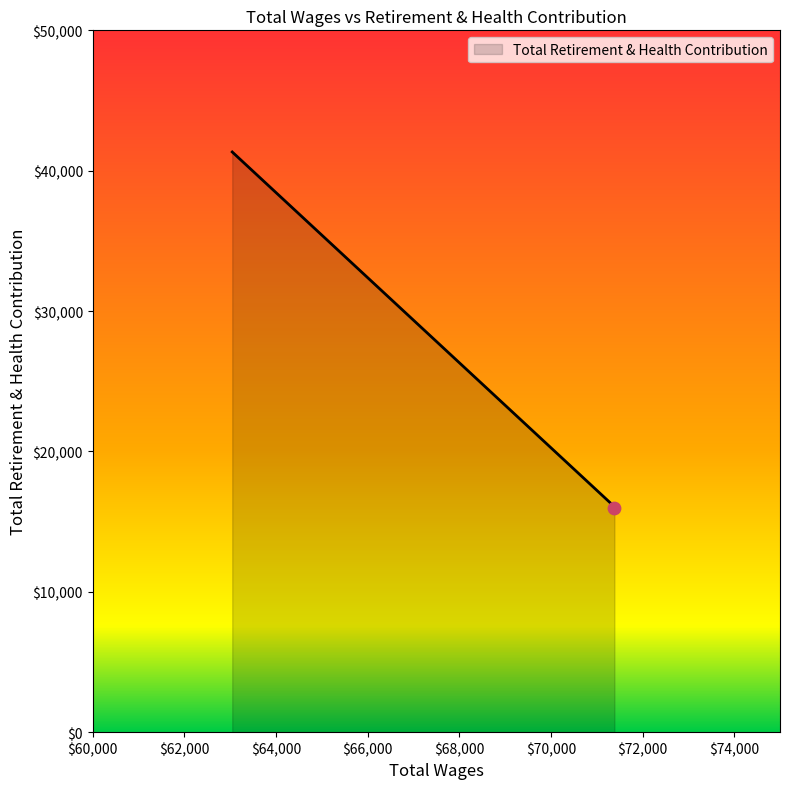

What is the average value?

24488